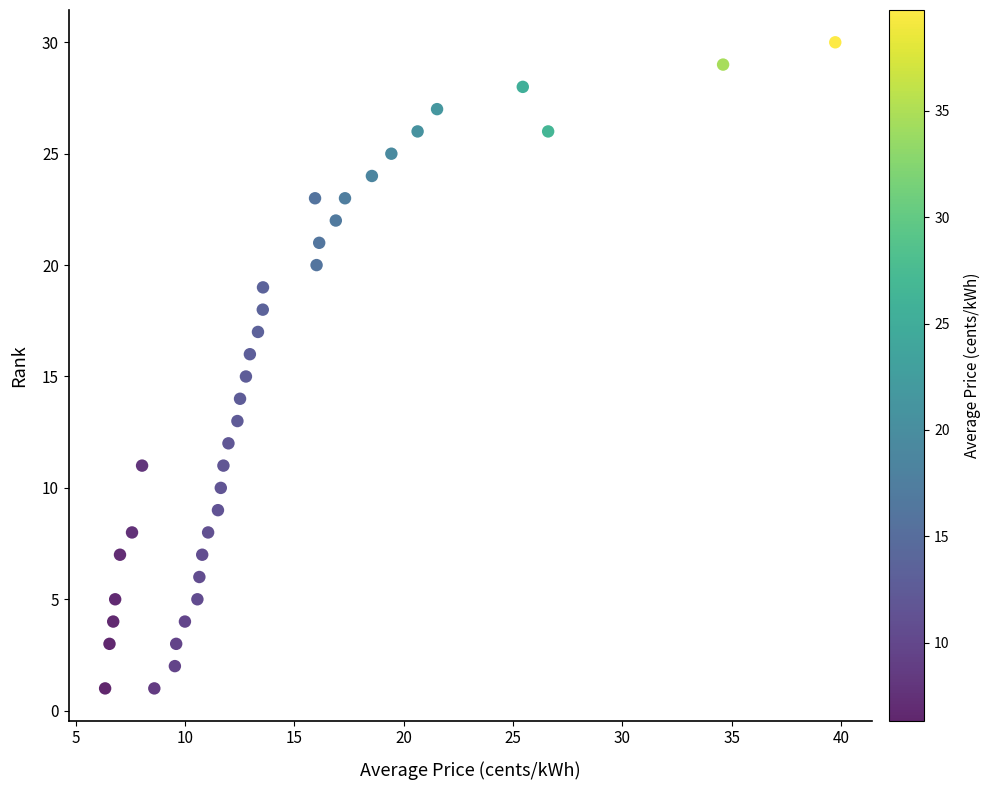

What is the range of Y values (max minus min)?

29